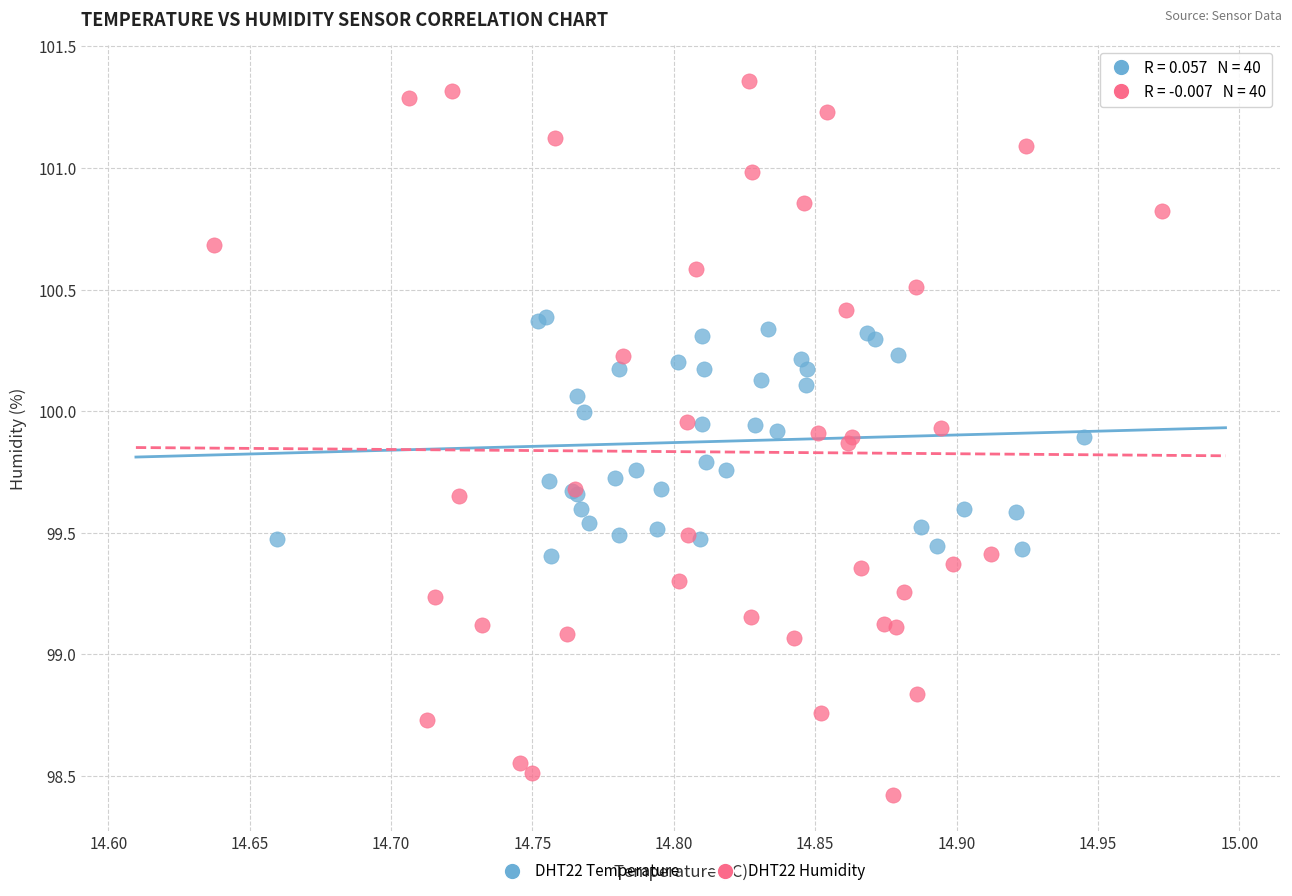

What are all the series names shown in the legend?

DHT22 Temperature, DHT22 Humidity